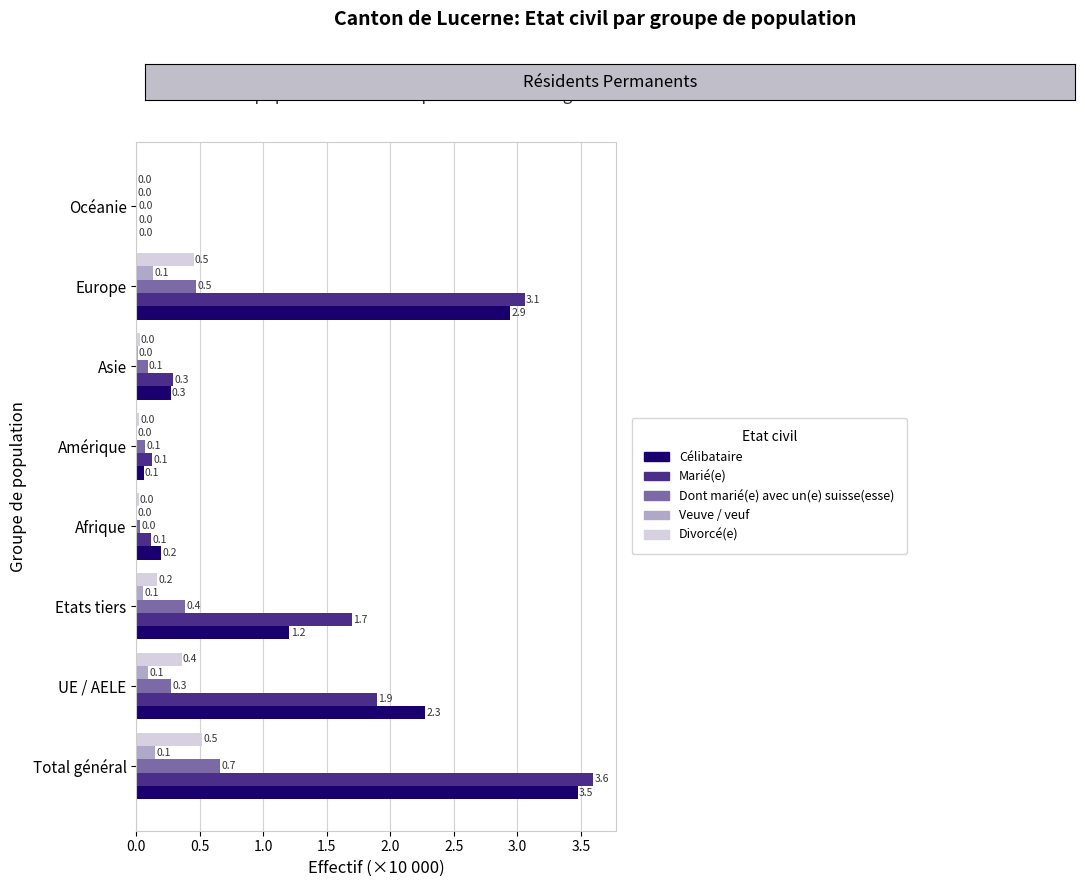

What is the maximum value shown in the chart?

3.6